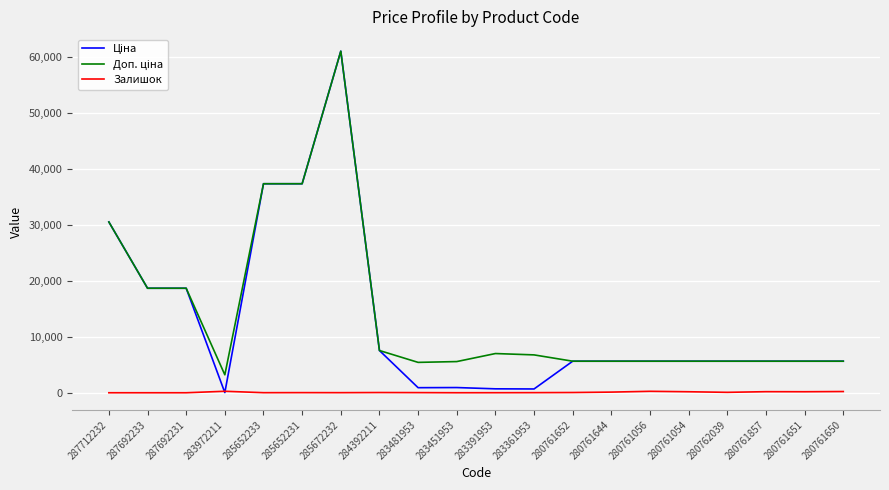

At which label does Залишок first exceed 39?

283972211